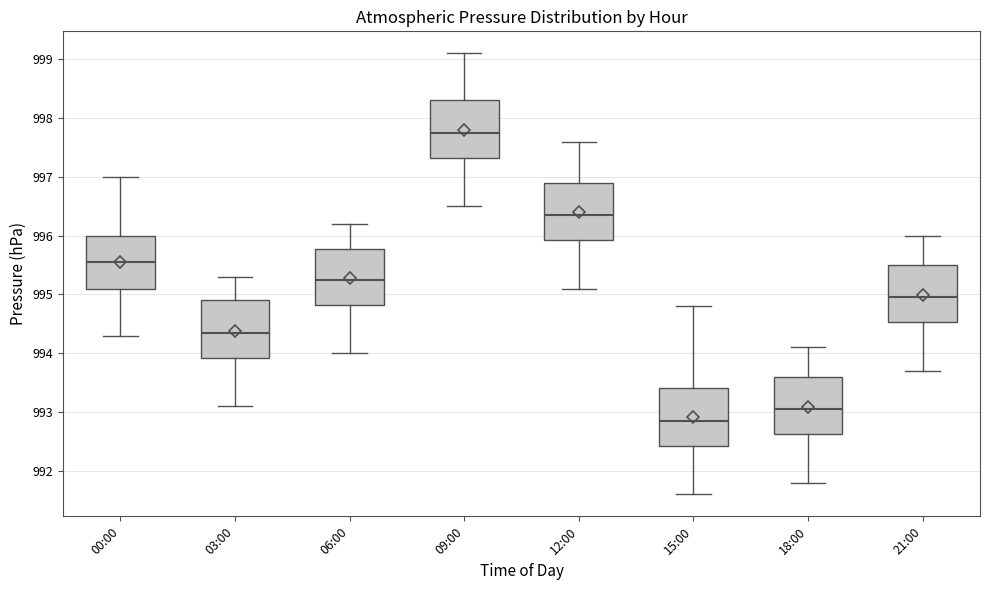

Where does the median line of the box for 06:00 sit on the y-axis? The values are not printed on the chart, so give them approximately, as read against the axis.

995.3